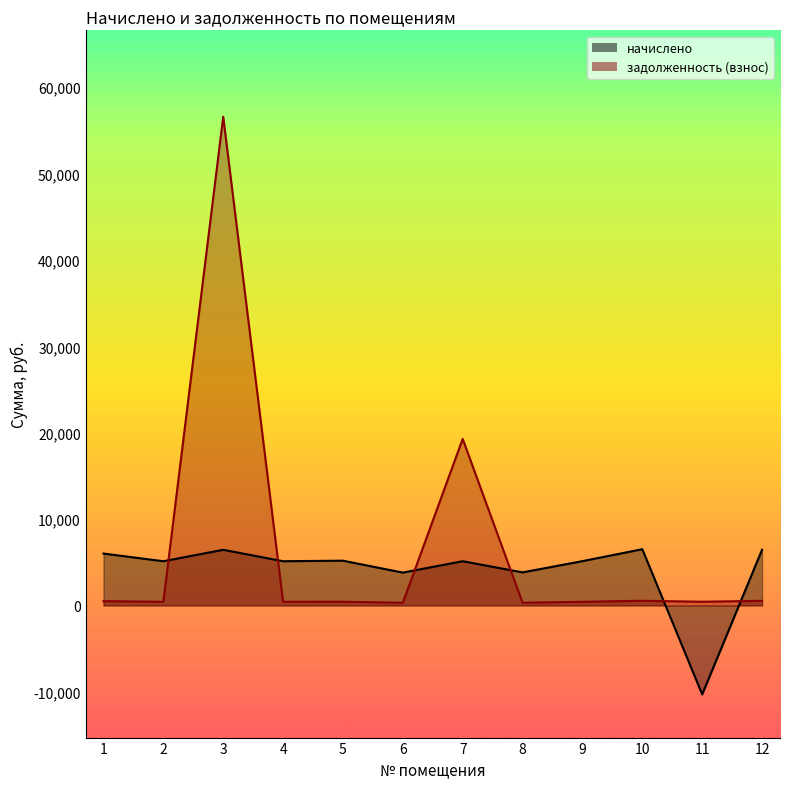

Does the chart display data point markers on the line(s)?

No